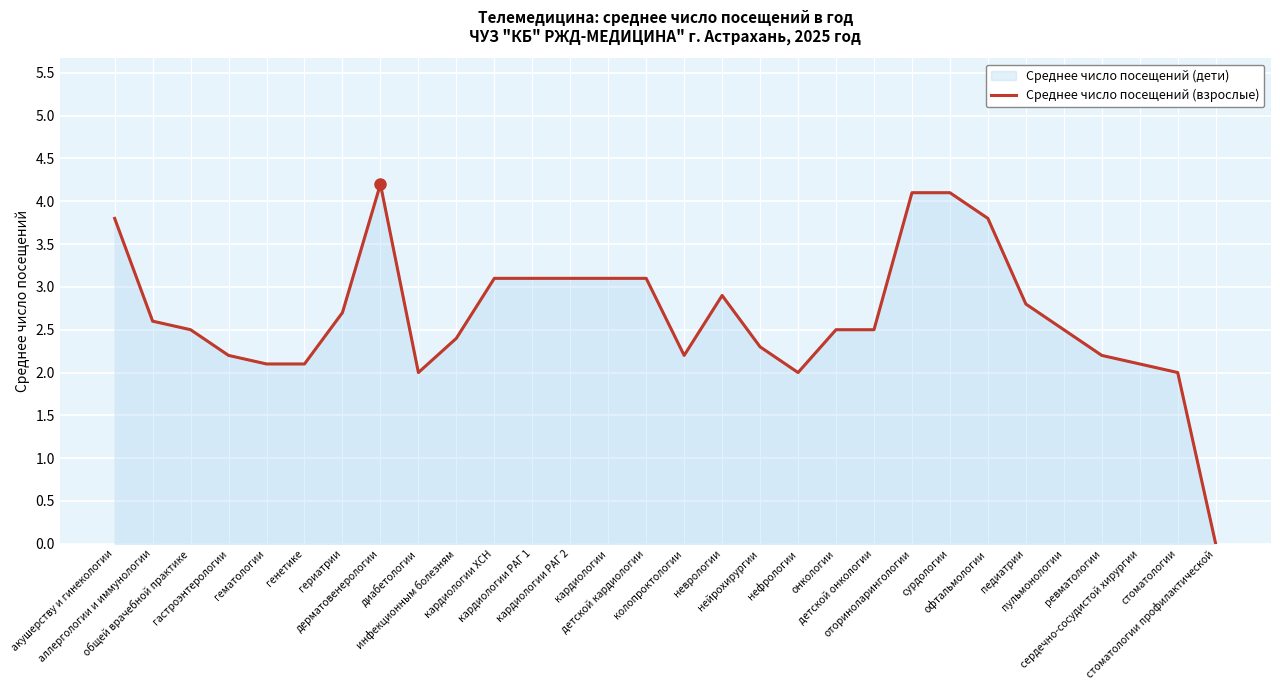

What is the sum of the values at аллергологии и иммунологии and пульмонологии?

5.1